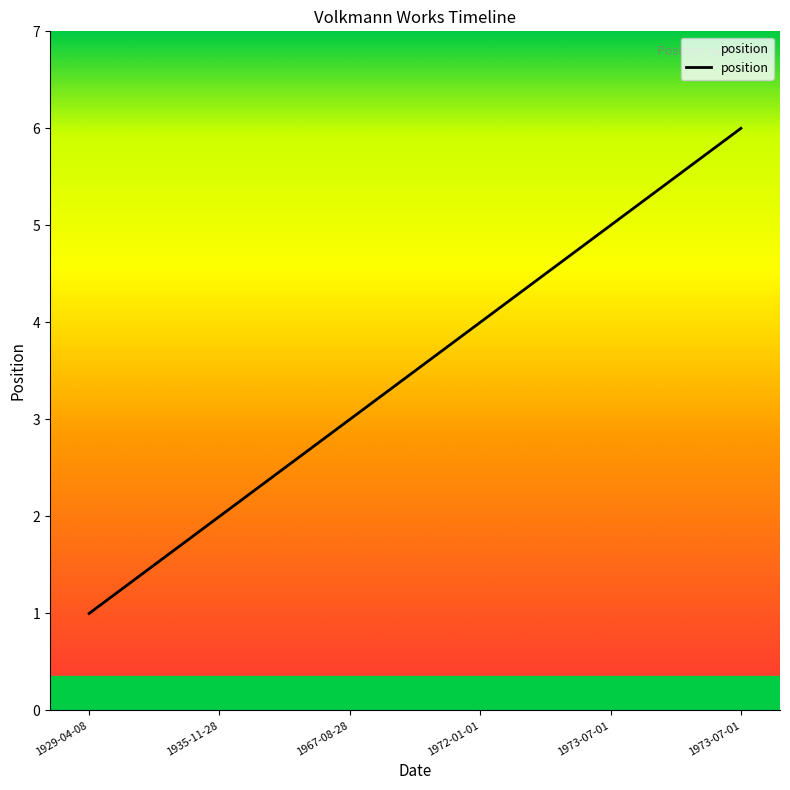

What is the value of the 4th point from the left?

4